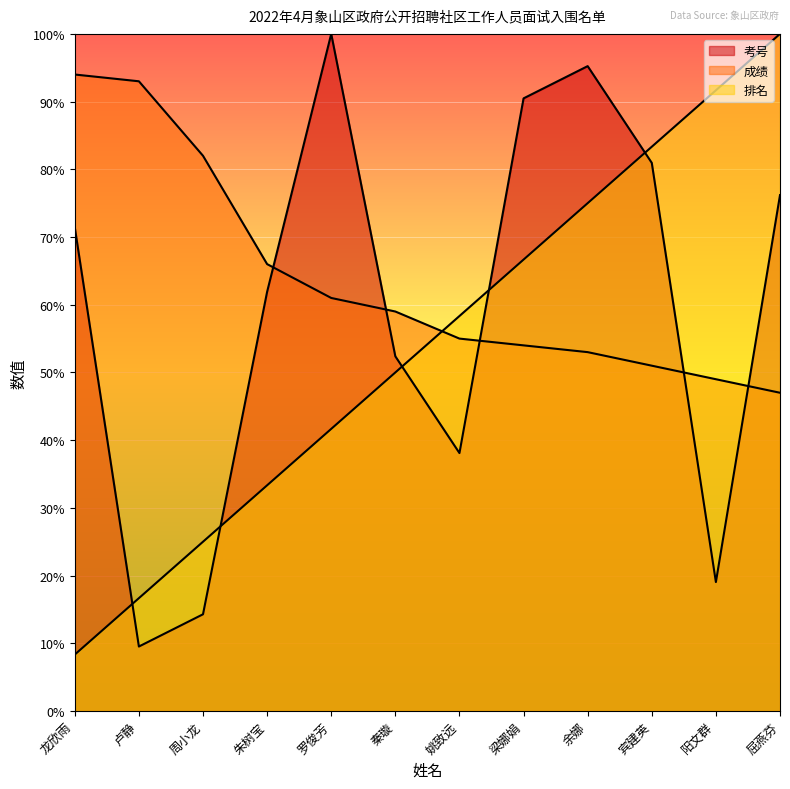

What are all the series names shown in the legend?

考号, 成绩, 排名